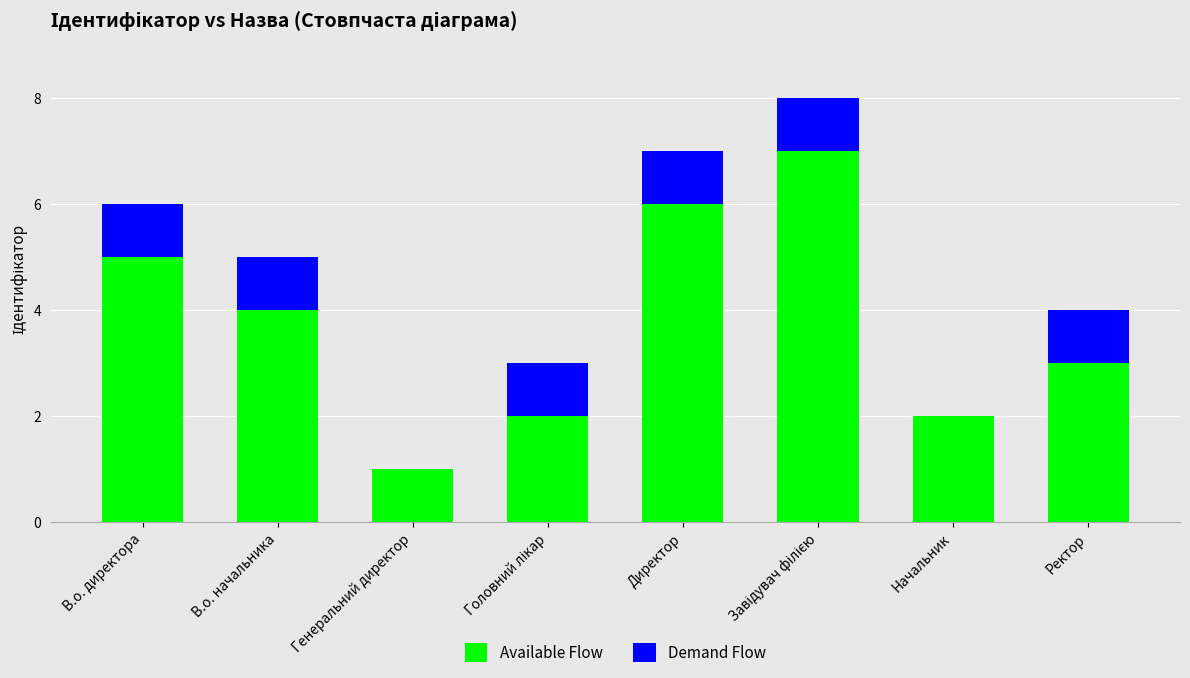

What is the sum of all Available Flow values?

30